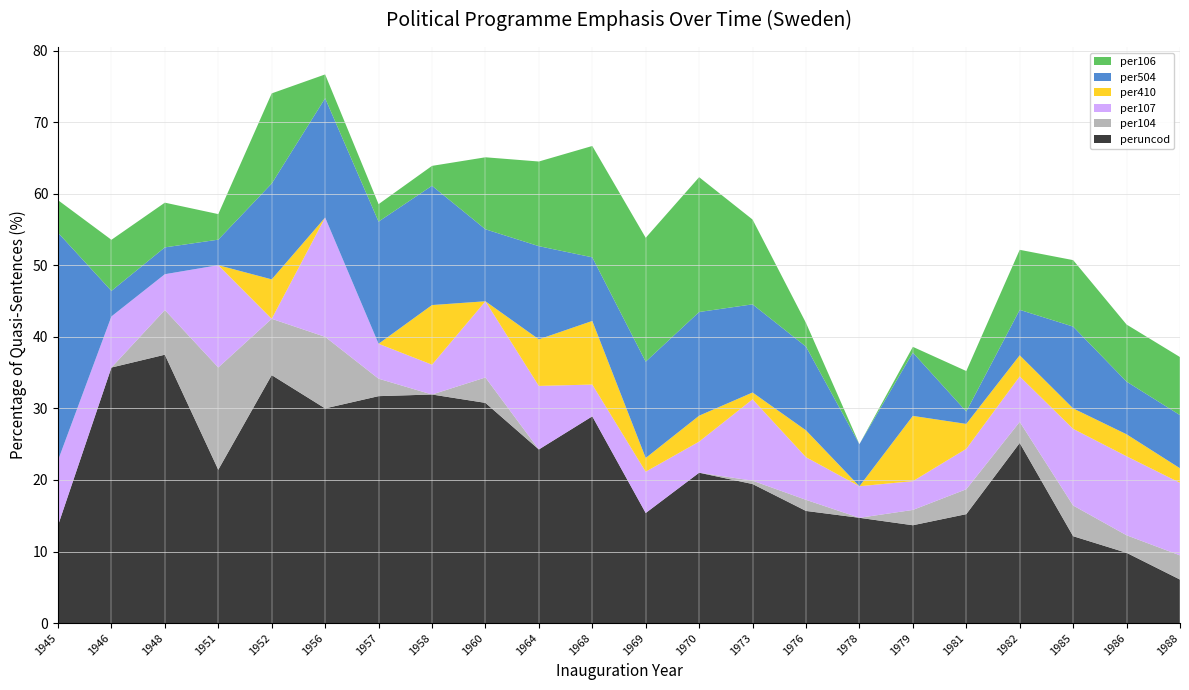

Reading left to right, list all the values displayed in this chart.

peruncod: 13.6	35.7	37.5	21.4	34.6	30.0	31.7	31.9	30.8	24.3	28.9	15.4	21.0	19.4	15.7	14.7	13.7	15.2	25.2	12.1	9.8	6.1
per104: 0.0	0.0	6.2	14.3	7.9	10.0	2.4	0.0	3.5	0.0	0.0	0.0	0.0	0.5	1.6	0.0	2.1	3.5	3.0	4.3	2.5	3.4
per107: 9.1	7.1	5.0	14.3	0.0	16.7	4.9	4.2	10.7	8.9	4.4	5.8	4.3	11.4	6.0	4.4	4.0	5.7	6.3	10.7	11.0	10.1
per410: 0.0	0.0	0.0	0.0	5.5	0.0	0.0	8.3	0.0	6.5	8.9	1.9	3.6	0.9	3.8	0.0	9.1	3.5	3.0	2.9	3.1	2.0
per504: 31.8	3.6	3.8	3.6	13.4	16.7	17.1	16.7	10.1	13.0	8.9	13.5	14.5	12.3	11.7	5.9	8.8	1.7	6.3	11.4	7.4	7.4
per106: 4.5	7.1	6.2	3.6	12.6	3.3	2.4	2.8	10.1	11.8	15.6	17.3	18.8	11.8	3.3	0.0	0.8	5.7	8.4	9.3	8.0	8.1